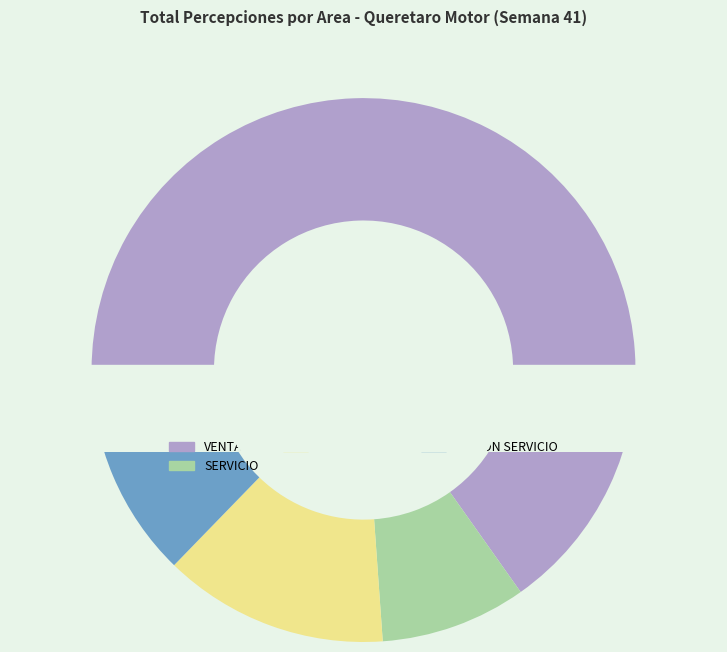

True or false: ADMON SERVICIO accounts for 13% of the total.

True